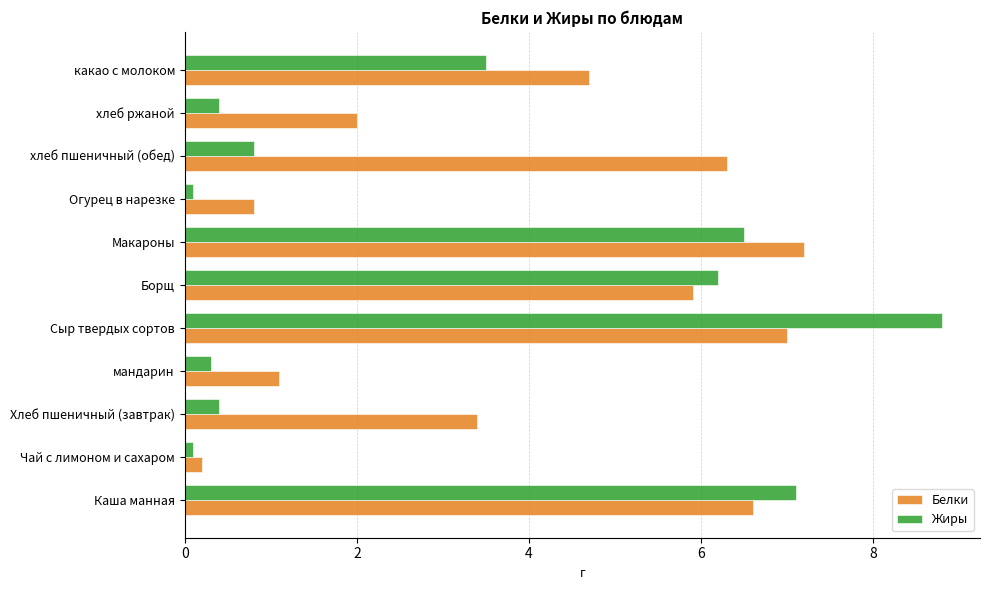

What are all the series names shown in the legend?

Белки, Жиры